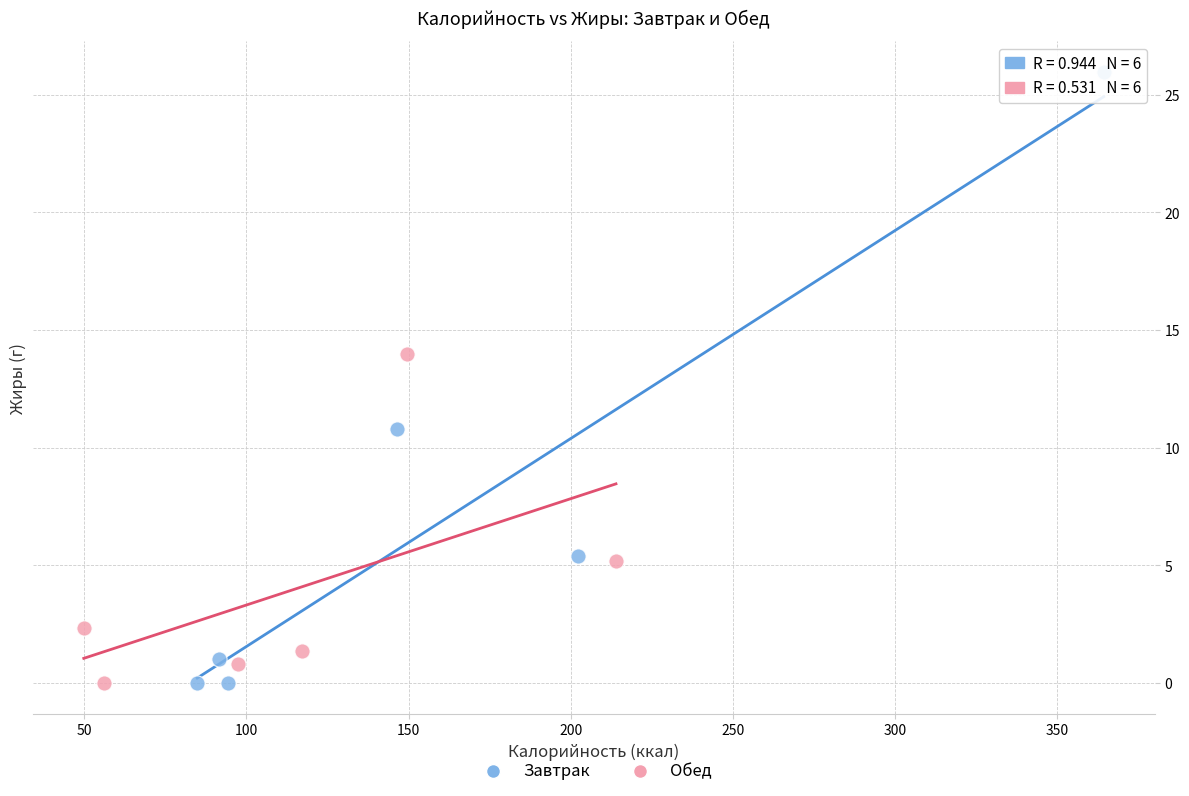

Which series has the widest spread of Y values?

Завтрак